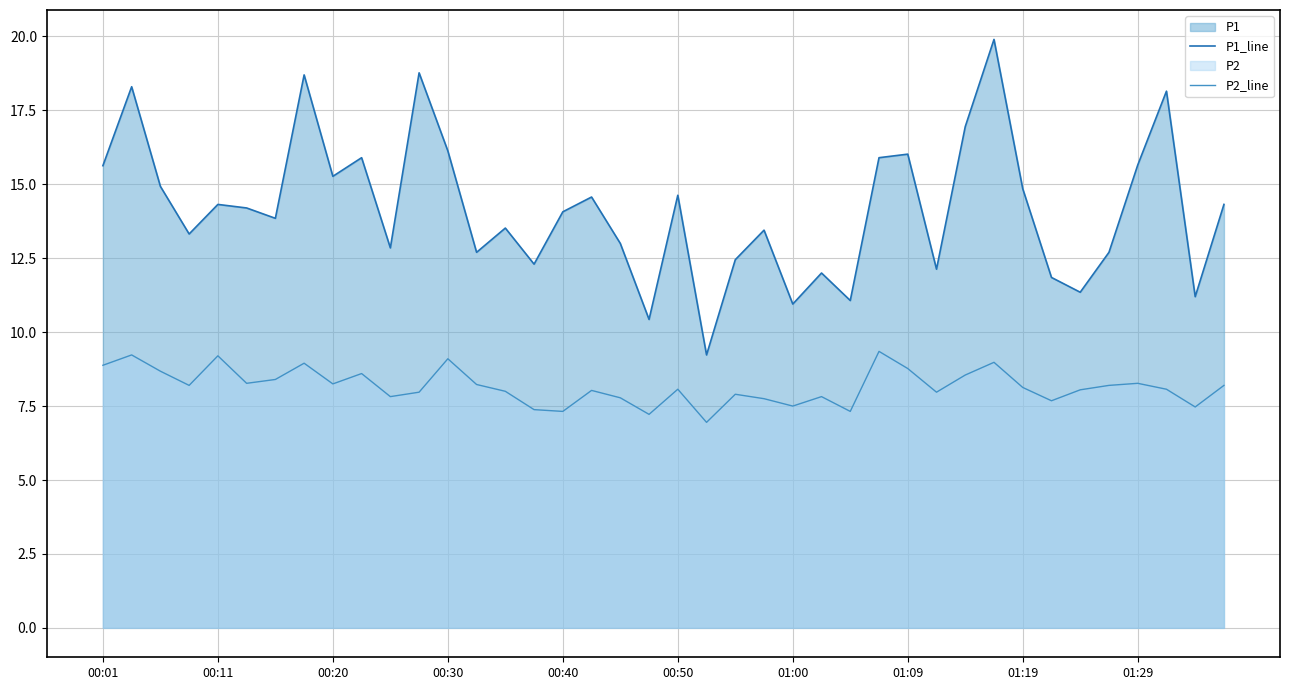

Where does the P1_line series first go above 14?

00:01